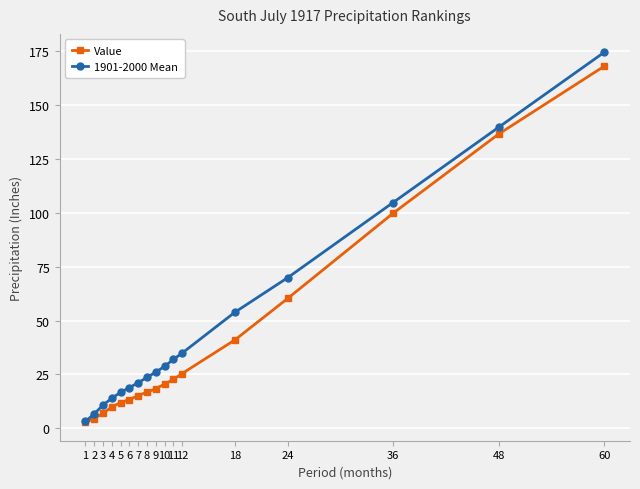

What is the average value of the 1901-2000 Mean series?

45.8